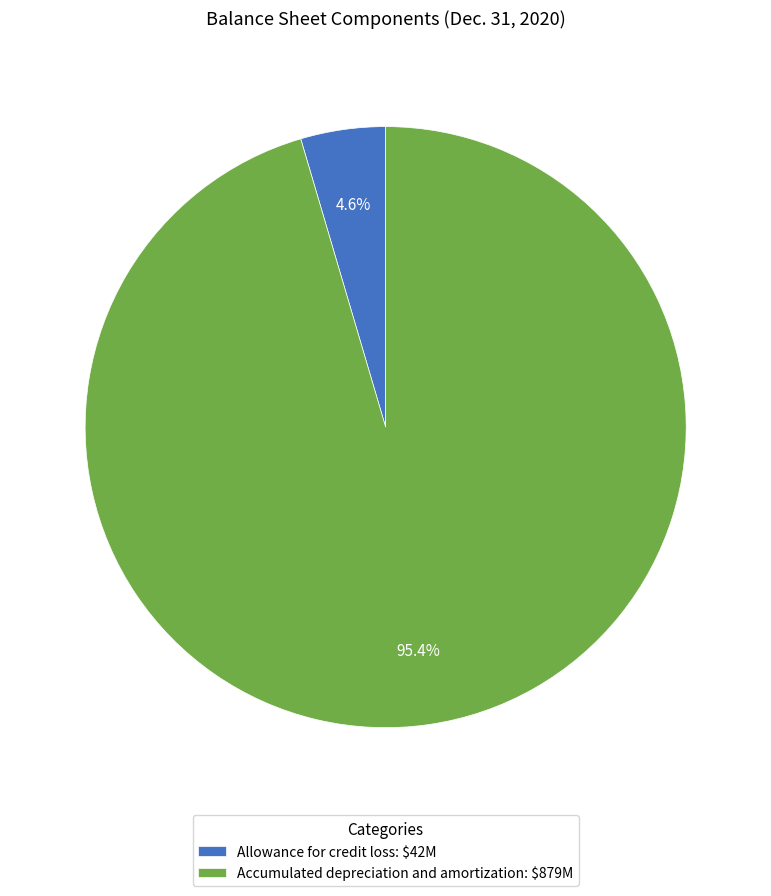

Rank the categories by value from highest to lowest.

Accumulated depreciation and amortization, Allowance for credit loss